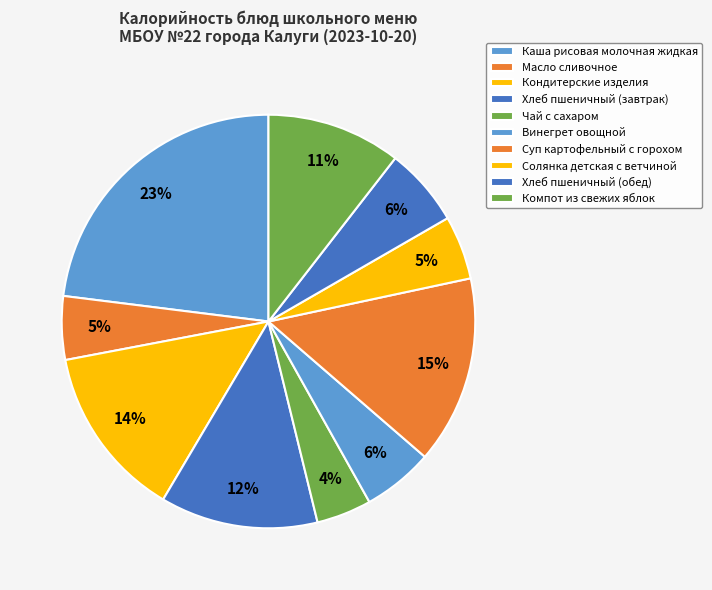

What percentage is the Солянка детская с ветчиной slice, to the nearest percent?

5%